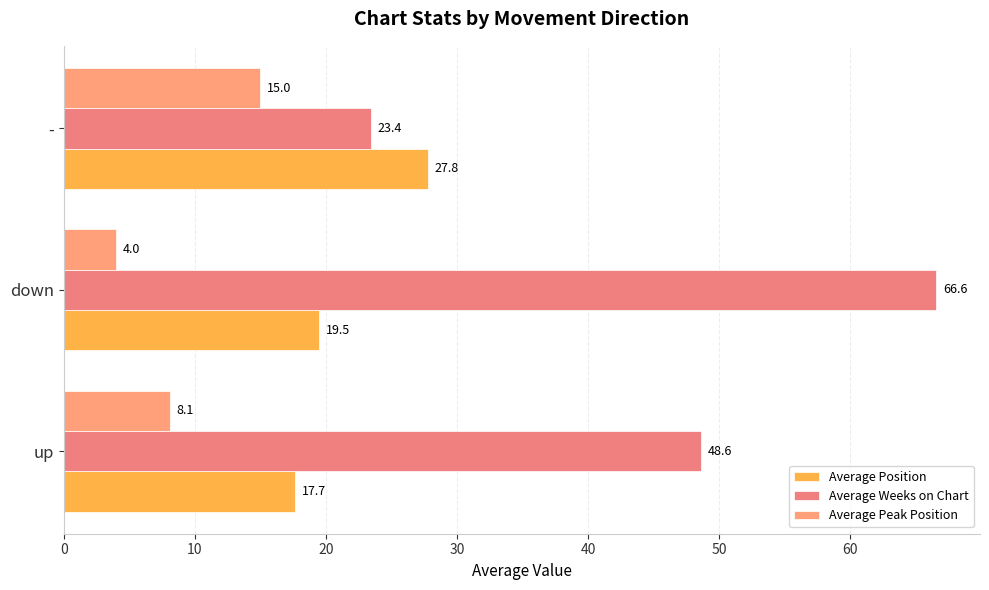

At which category is the sum across all series the highest?

down